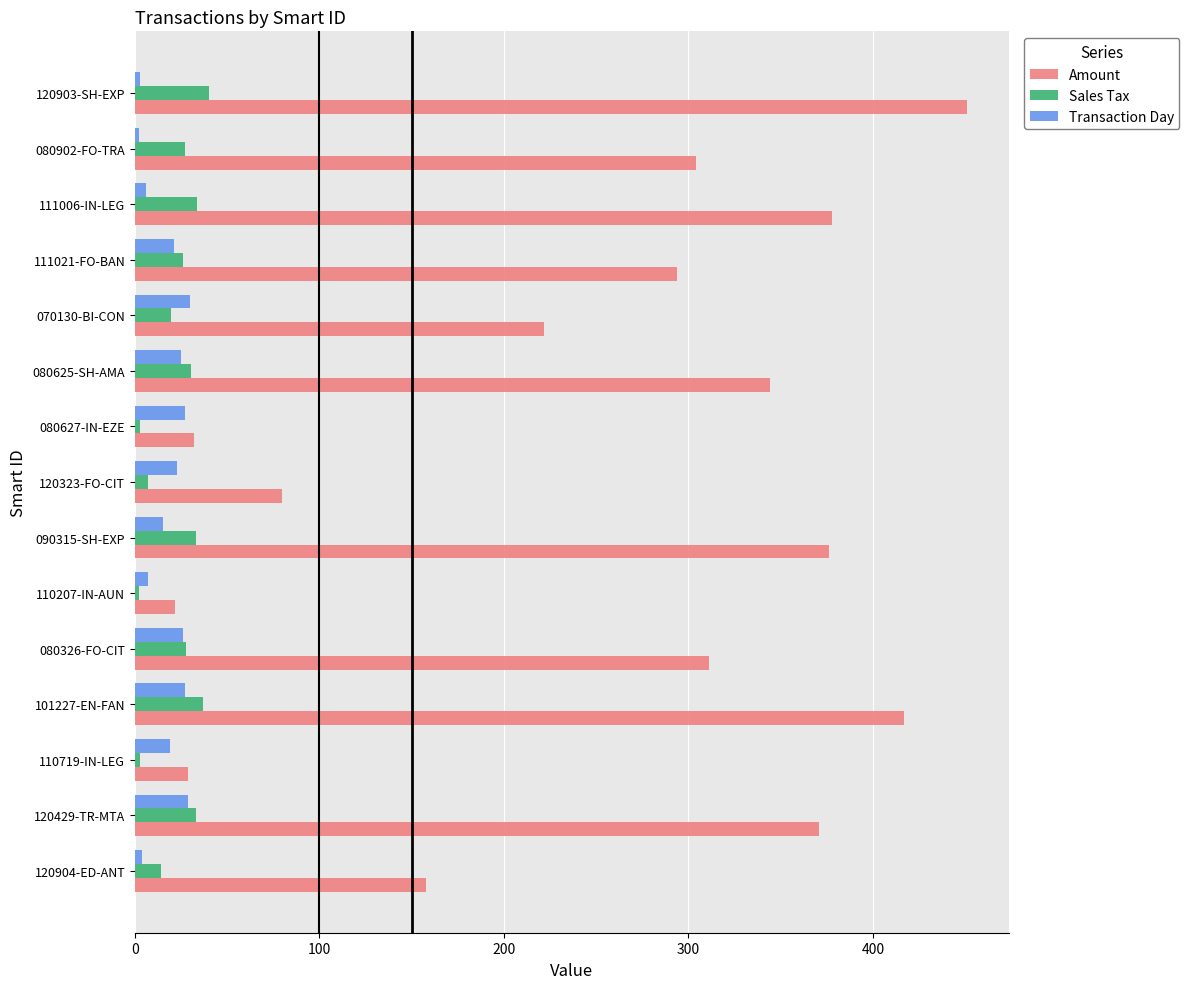

What is the maximum value shown in the chart?

451.0